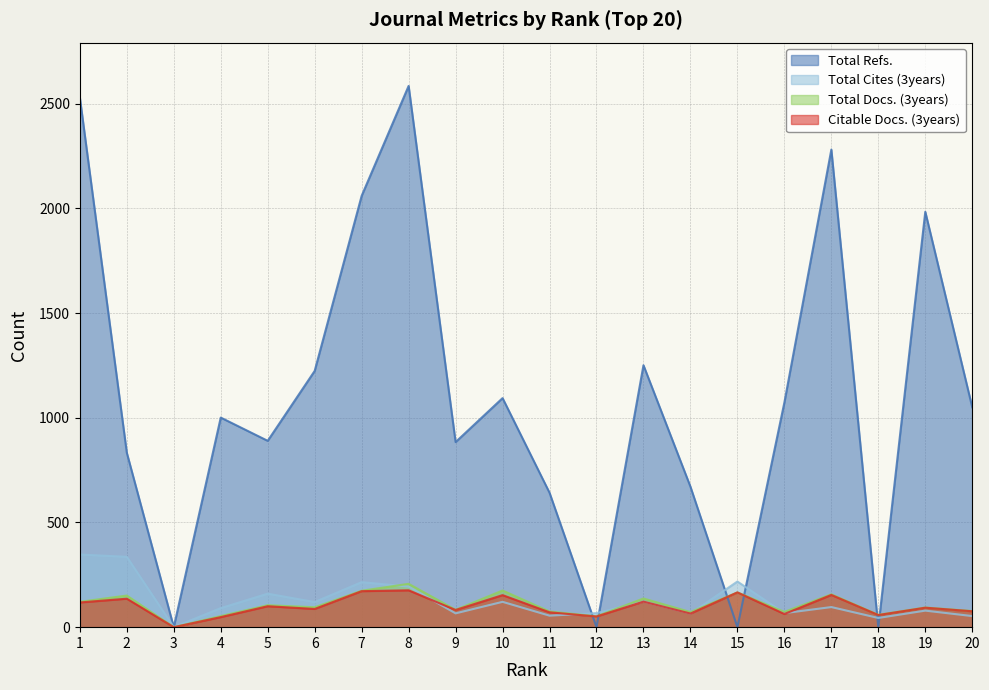

Where is Total Docs. (3years) nearest to the value 103?

5